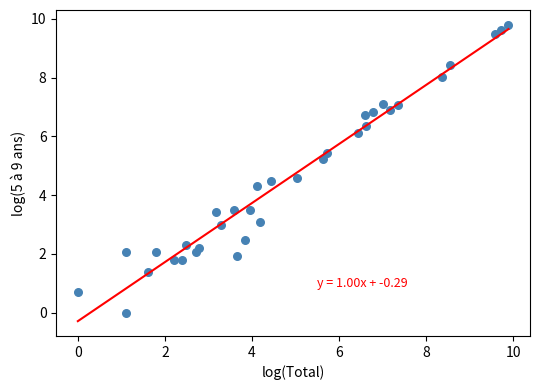

What is the range of X values (max minus min)?

9.9